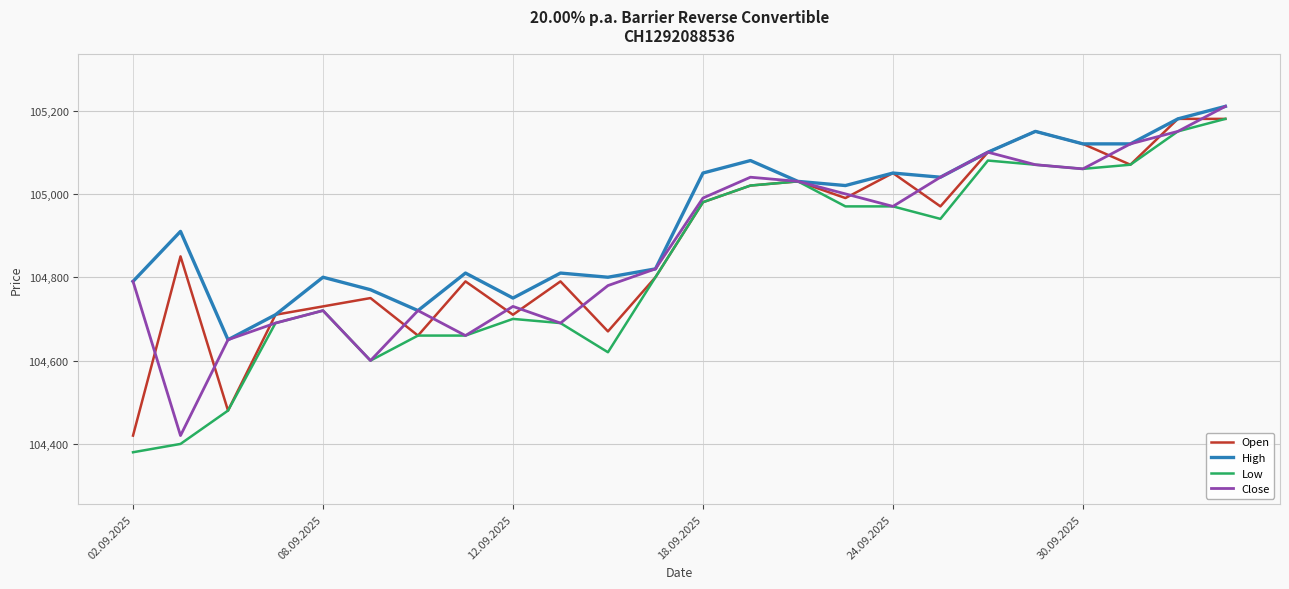

What is the average value of the High series?

104937